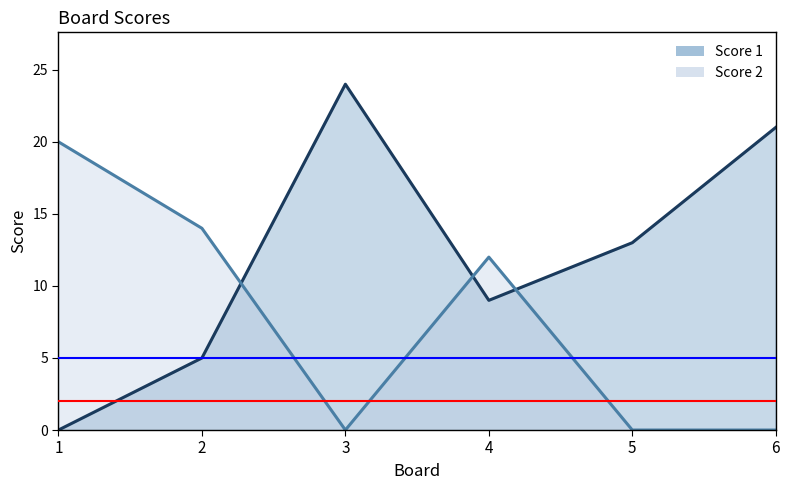

The Score 2 series shows 20 at 2. True or false?

False